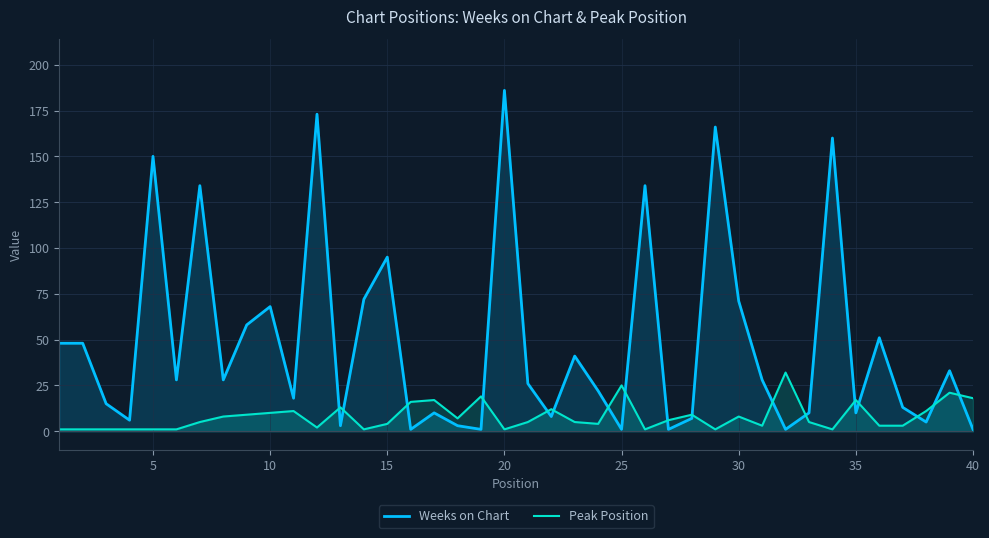

What is the spread (max minus min) of values at 10?

58